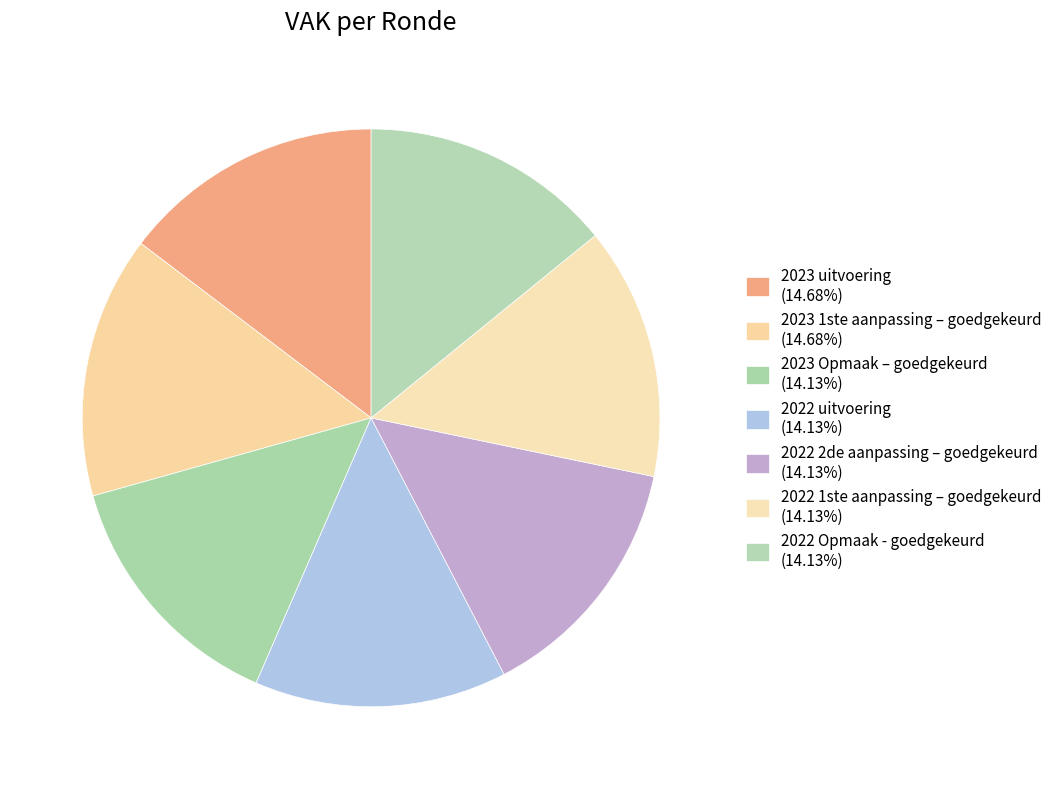

How many segments does this pie chart have?

7